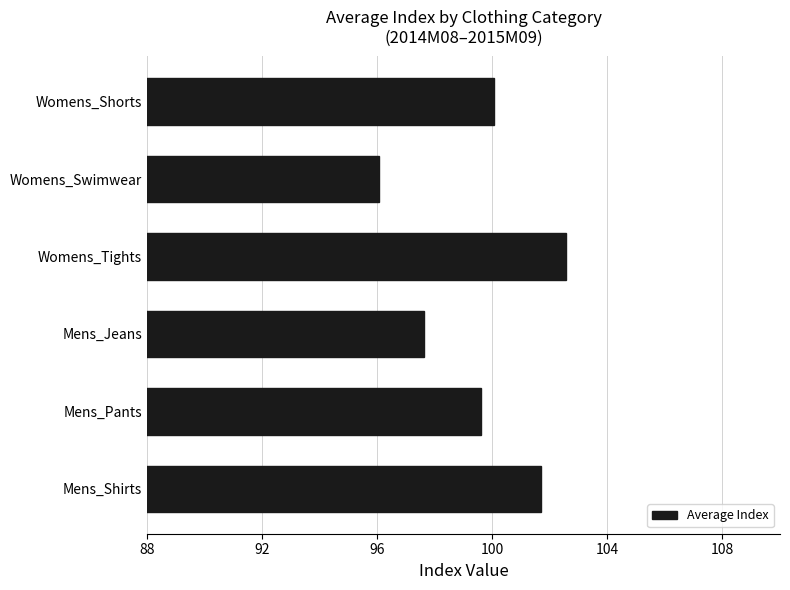

What is the ratio of the value at Womens_Shorts to the value at Womens_Swimwear?

1.0